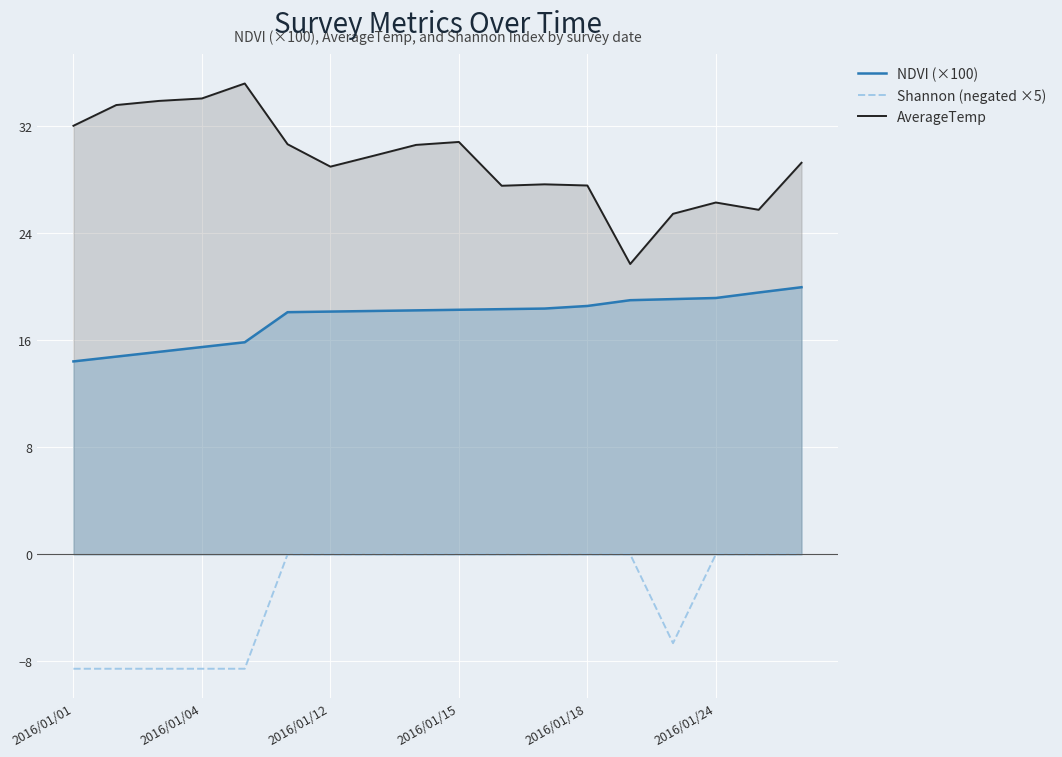

Rank the series by their average value, from lowest to highest.

Shannon (negated ×5), NDVI (×100), AverageTemp